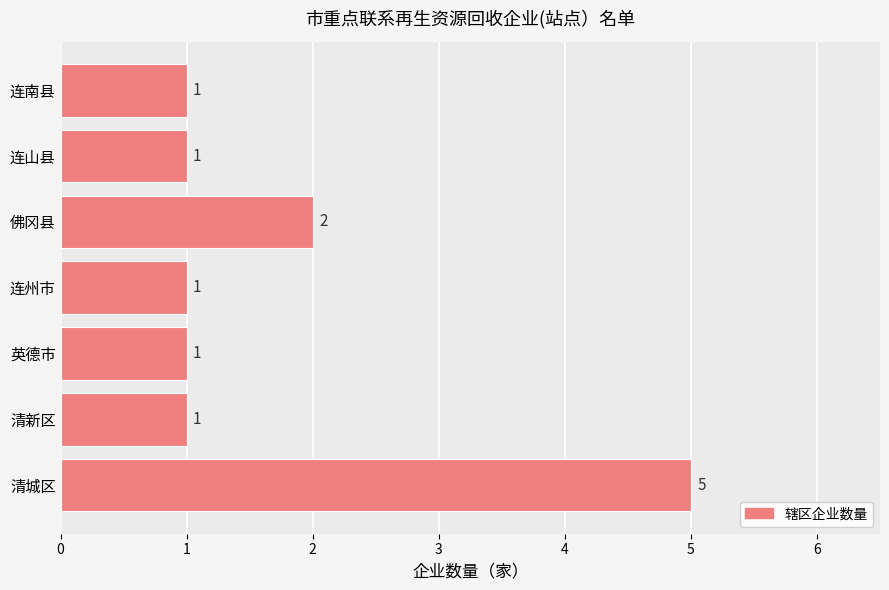

Where is the data nearest to the value 3?

佛冈县